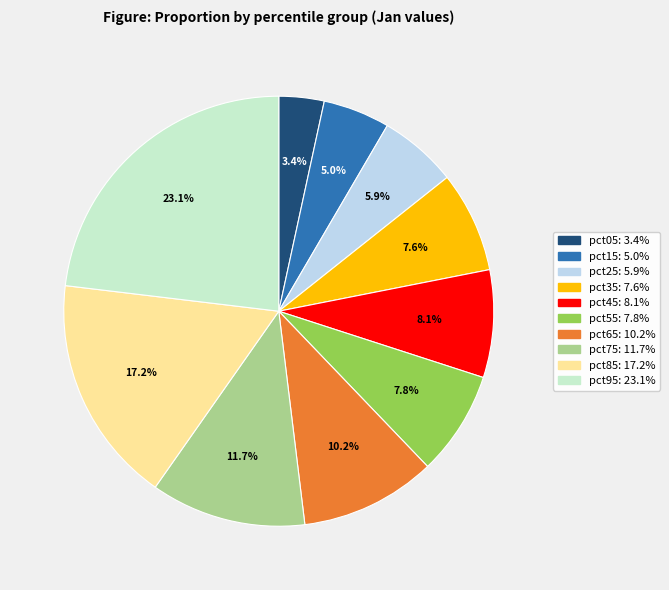

Between pct75 and pct65, which is larger?

pct75